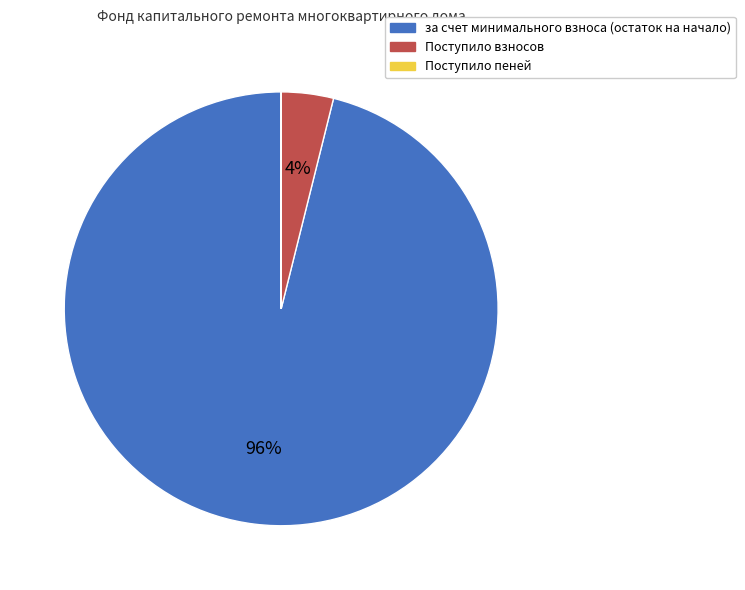

Which slice represents more than half of the pie?

за счет минимального взноса (остаток на начало)